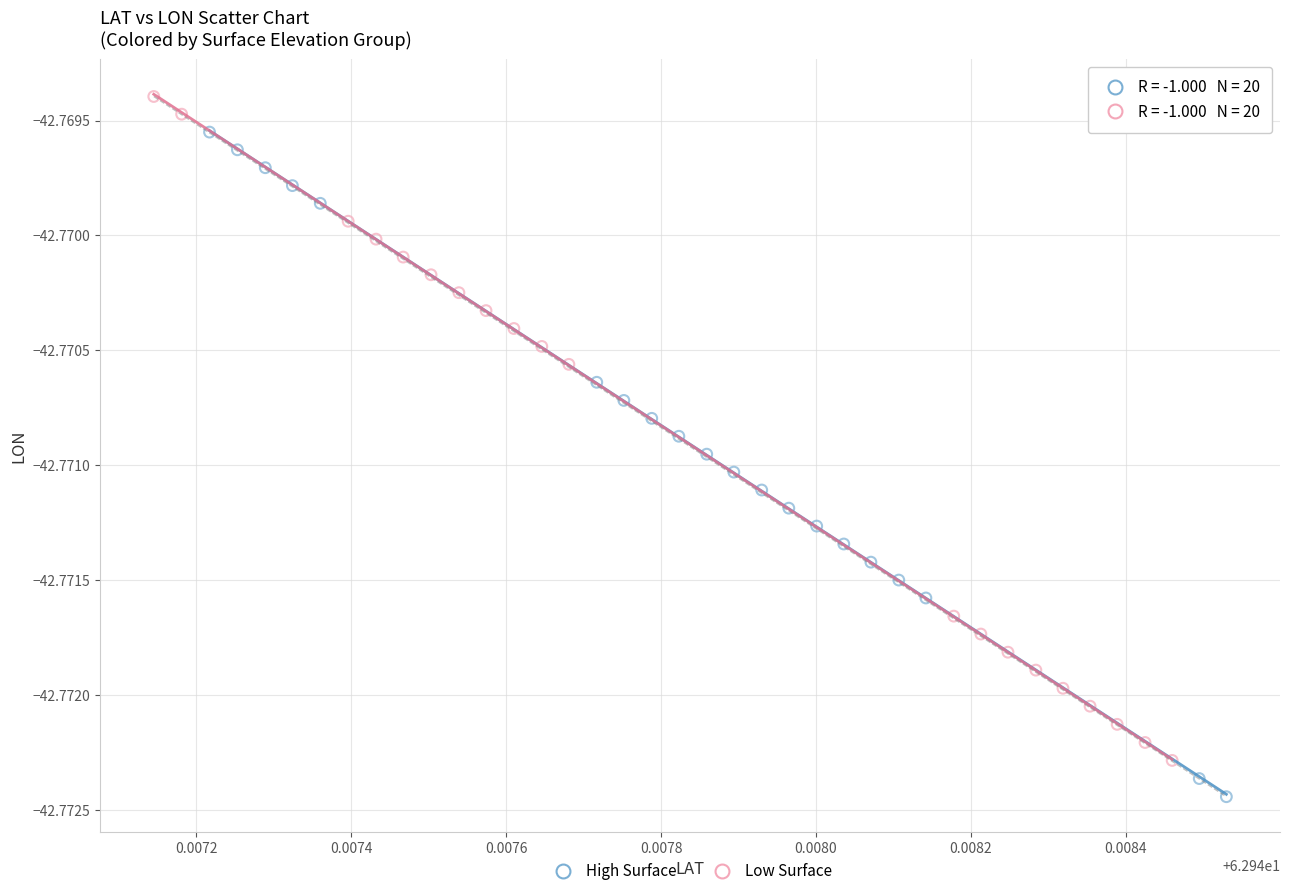

Which series has the widest spread of Y values?

High Surface